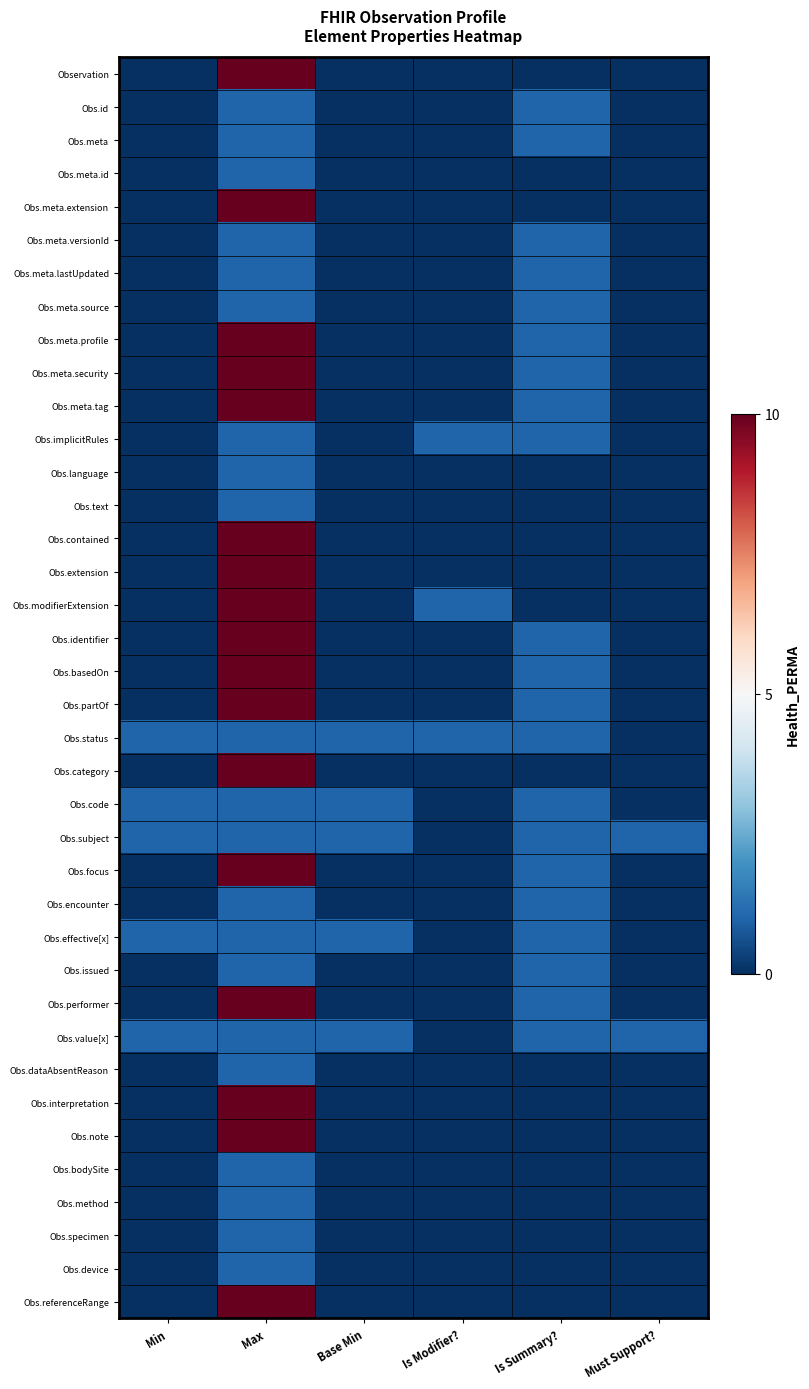

How many categories are shown in the chart?

6